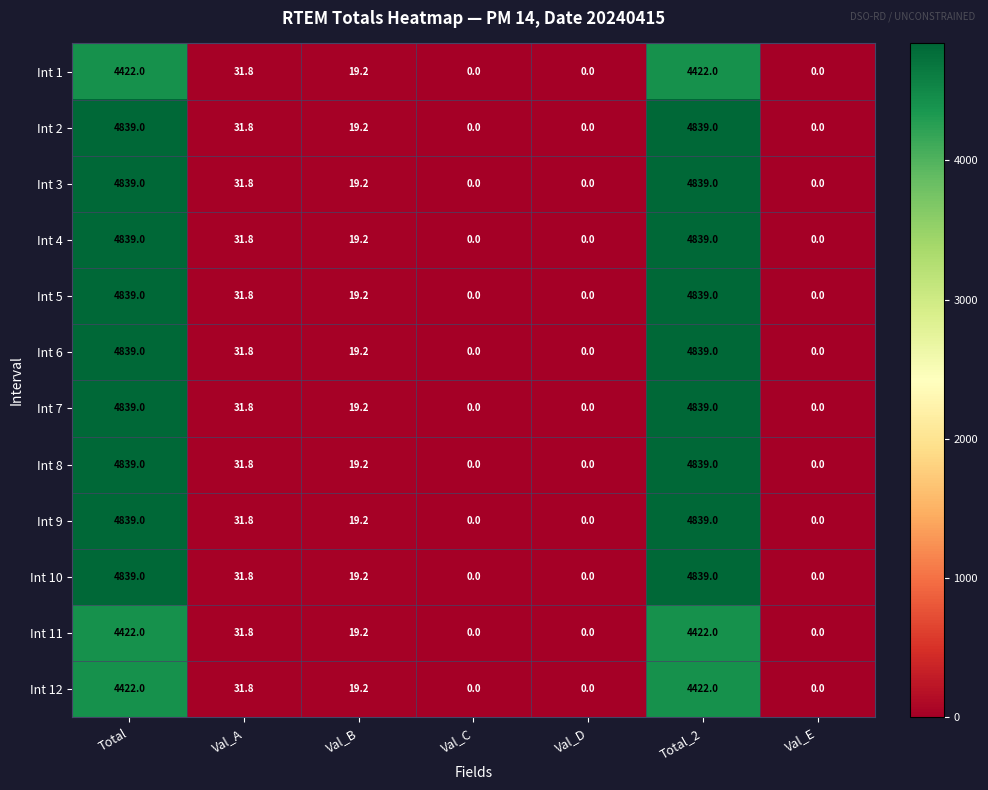

What is the difference between the maximum and minimum values in the Int 3 series?

4839.0